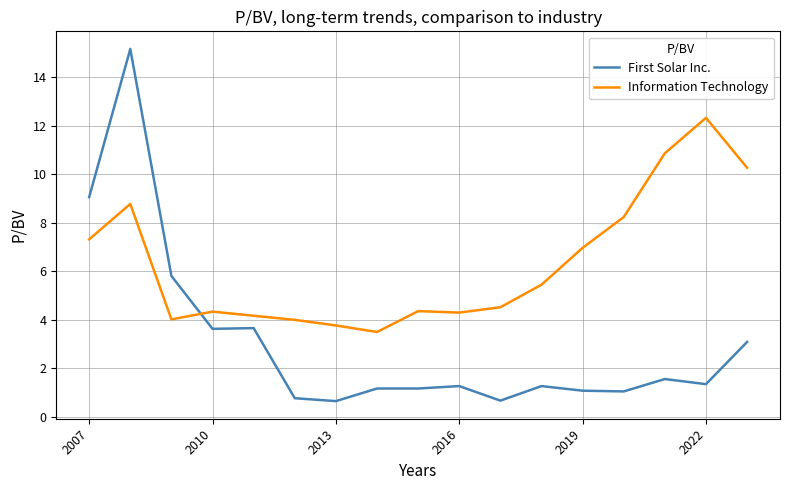

Rank the series by their average value, from lowest to highest.

First Solar Inc., Information Technology